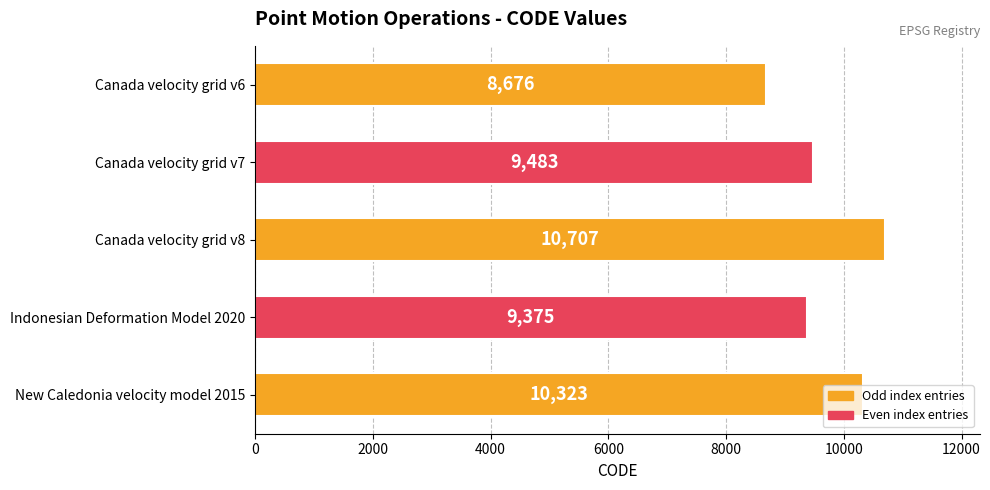

True or false: the data shows 5719 at Canada velocity grid v6.

False